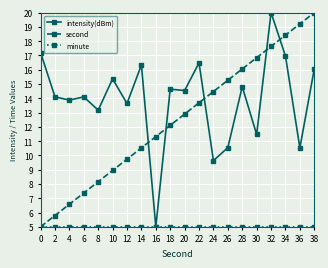

What is the minimum value shown in the chart?

5.0